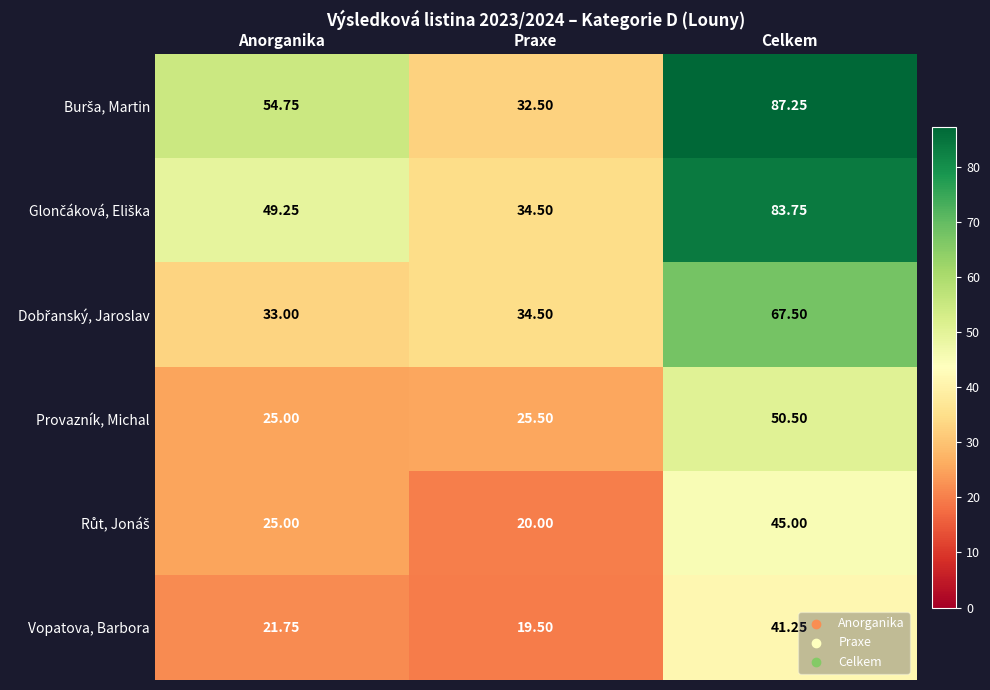

List the labels in order of Provazník, Michal value, smallest first.

Anorganika, Praxe, Celkem